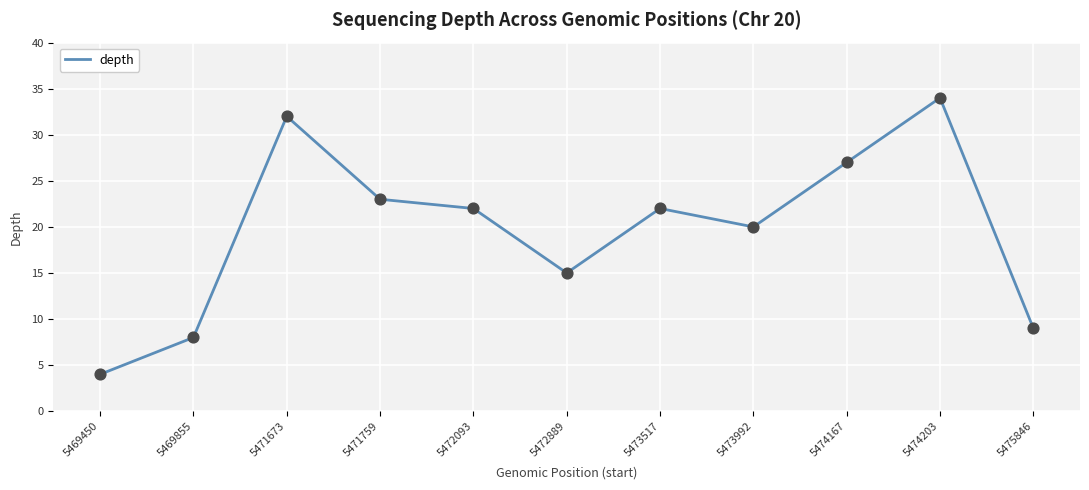

Which has a higher value, 5469855 or 5474167?

5474167